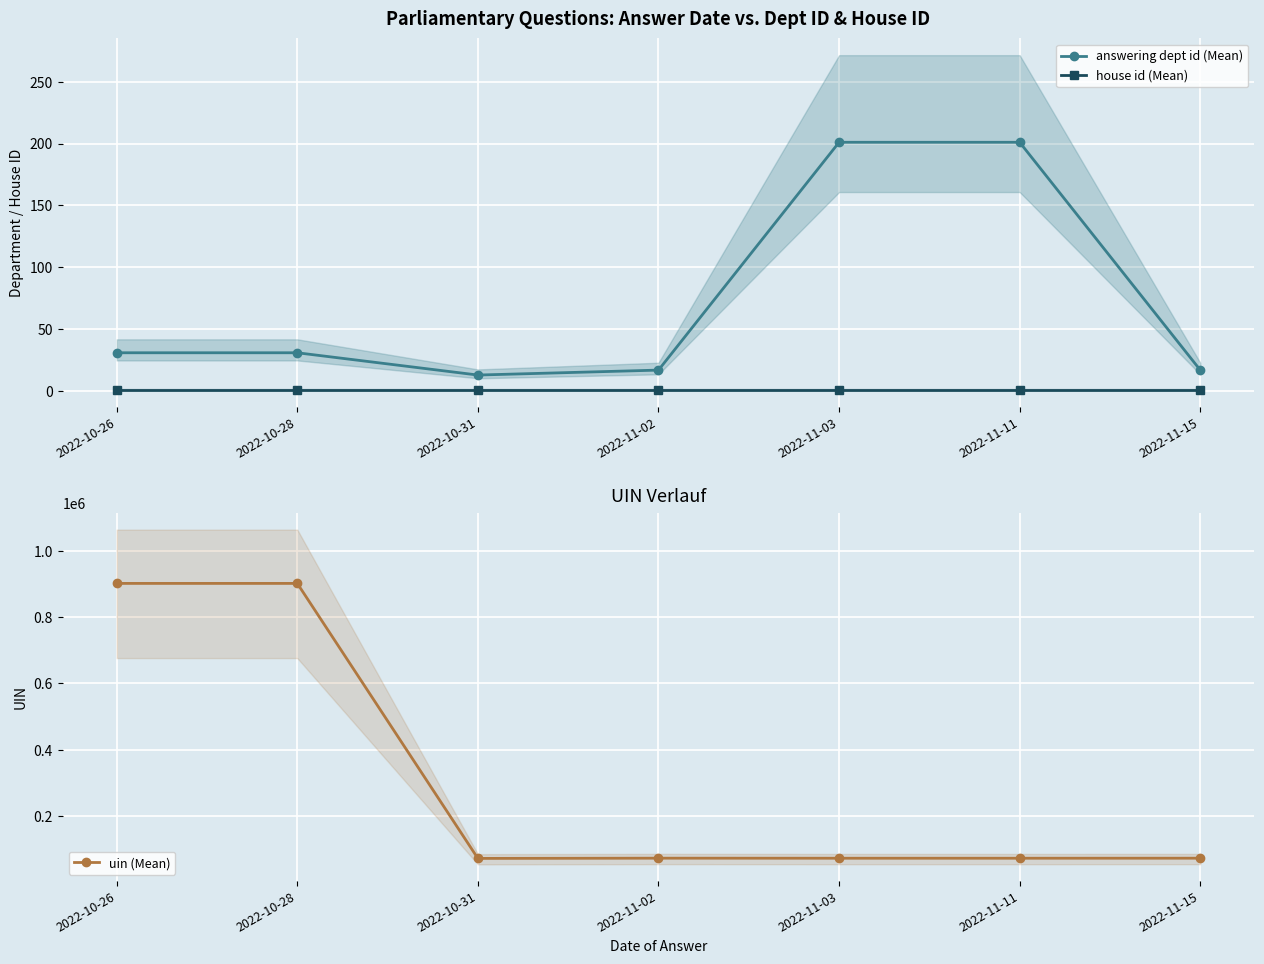

What are all the series names shown in the legend?

answering dept id (Mean), house id (Mean), uin (Mean)